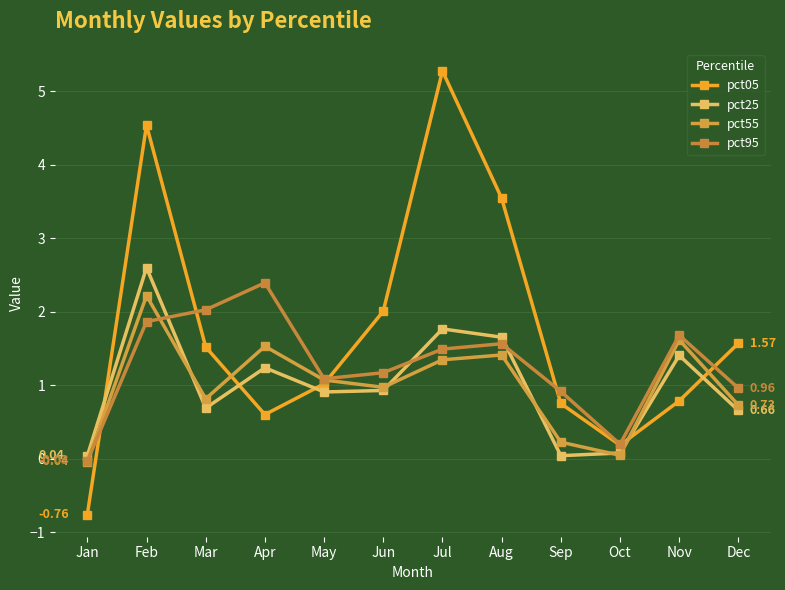

Where do pct55 and pct25 first cross each other?

Feb and Mar